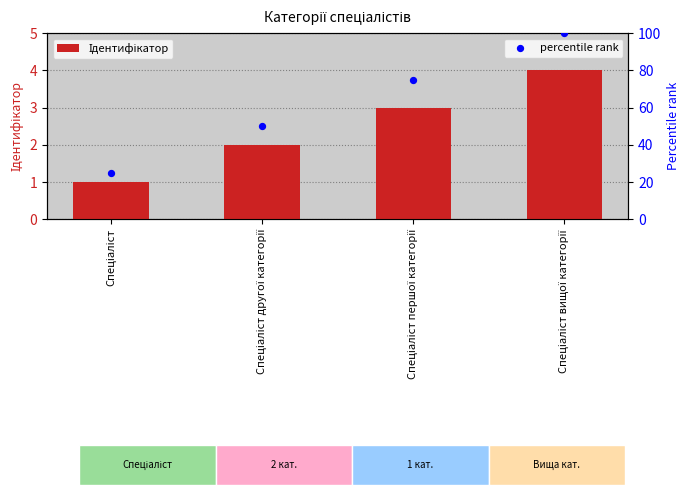

At how many categories does at least one series exceed 84?

1